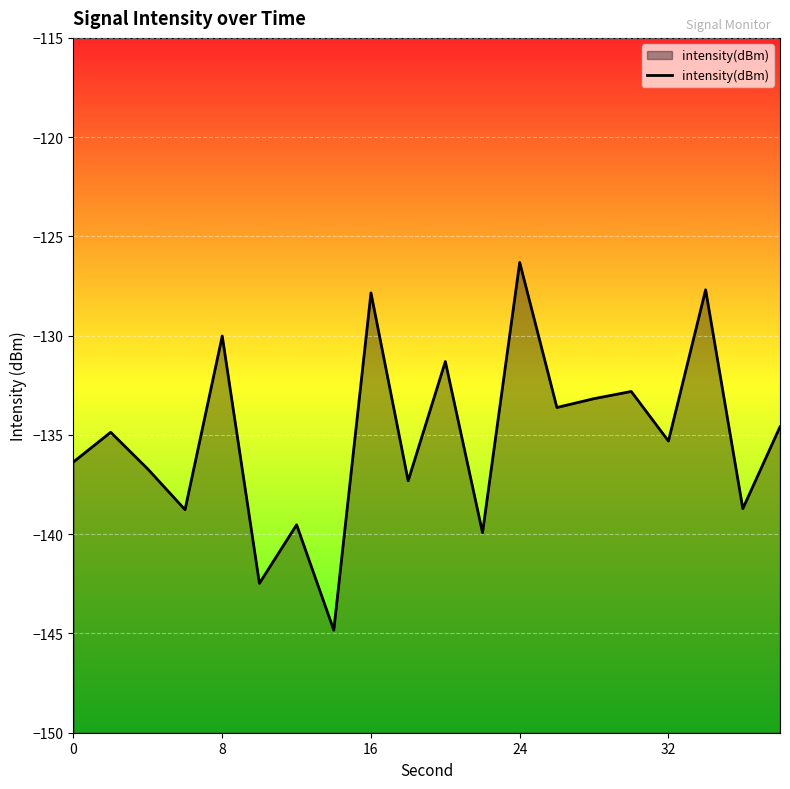

What is the difference between the maximum and minimum values?

18.5